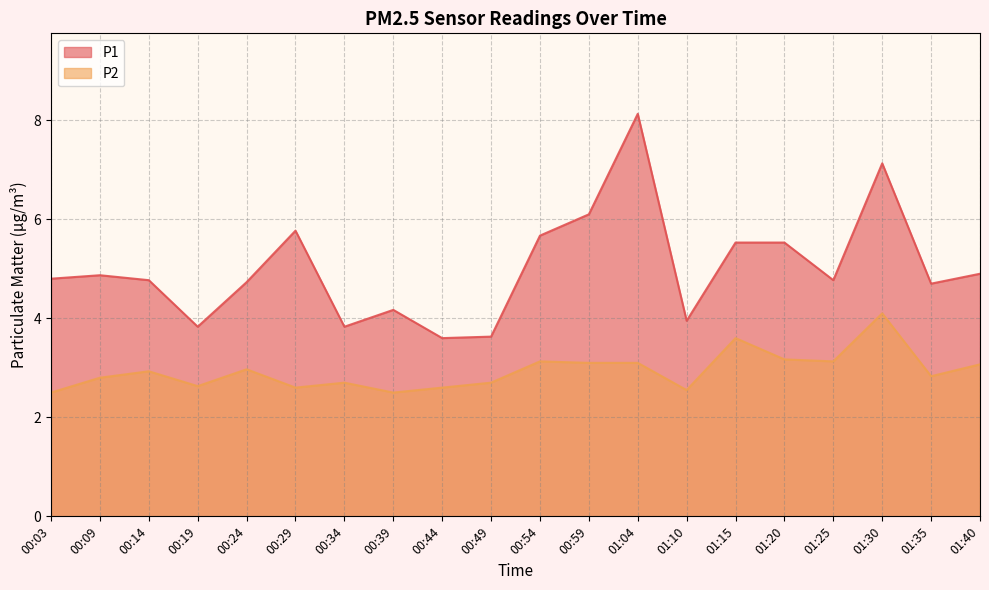

What is the sum of the P1 values at 00:09 and 00:34?

8.7